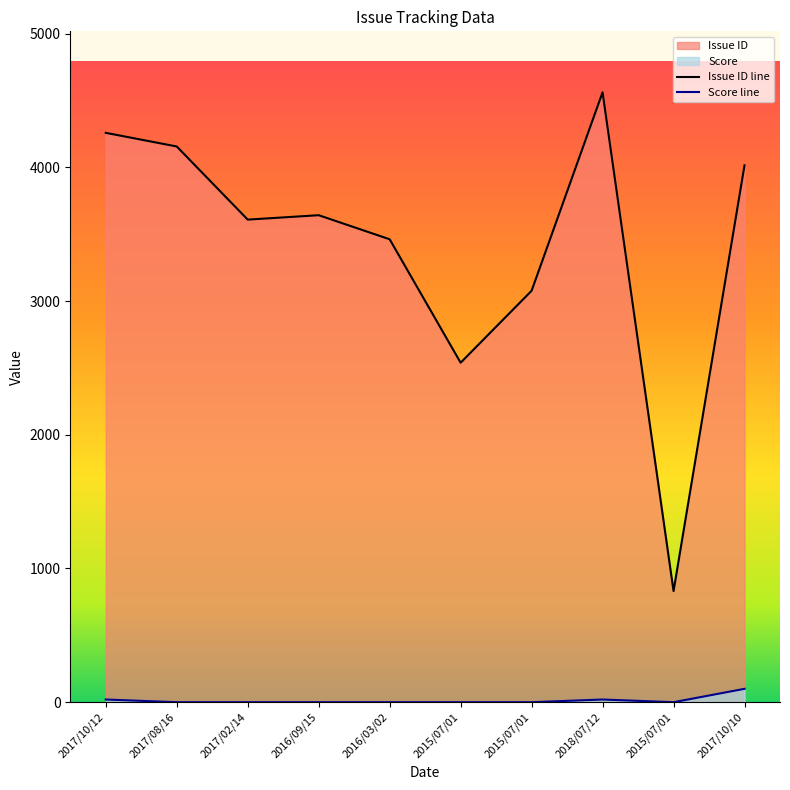

True or false: Score has a value of 35 at 2015/07/01.

False